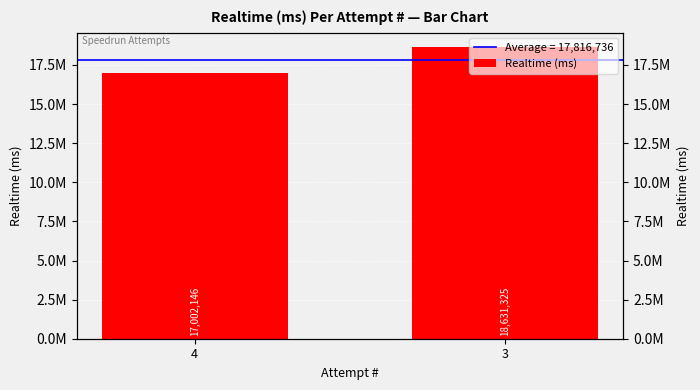

Does the chart contain stacked bars?

No